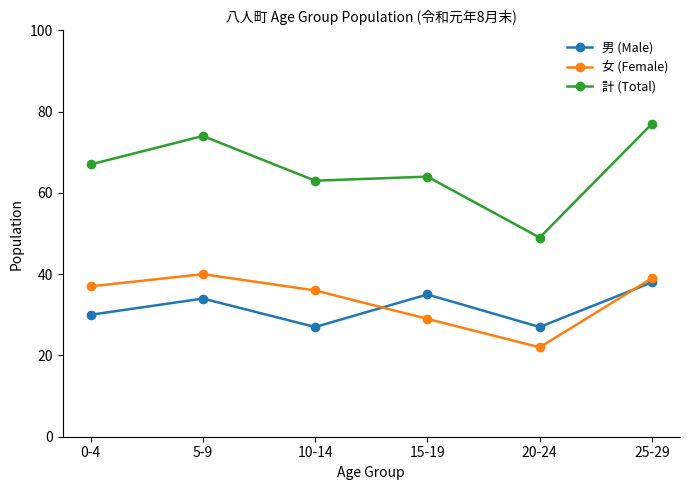

Where is the first local minimum for 女 (Female)?

20-24